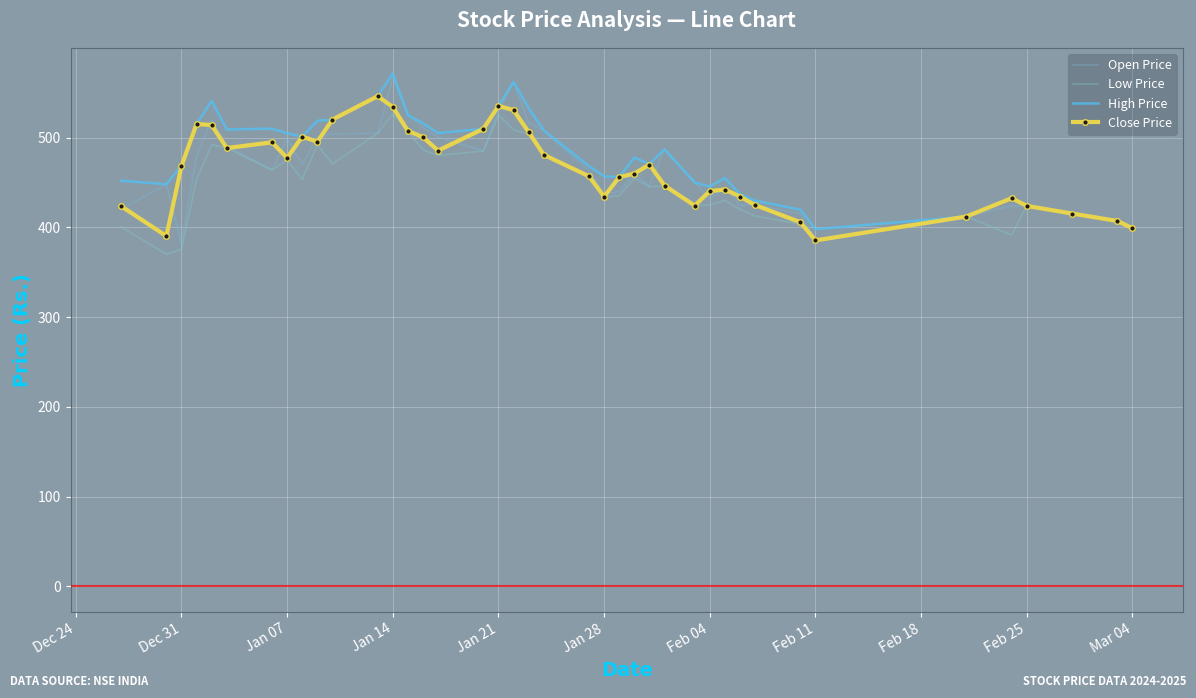

At how many categories does at least one series exceed 562?

1